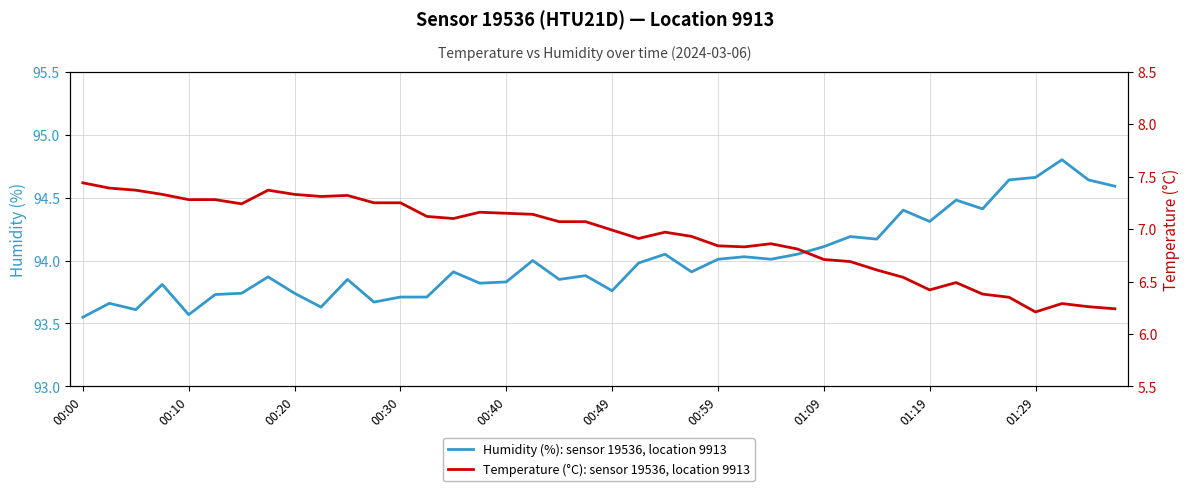

What is the difference between the humidity values at 32 and 30?

0.1